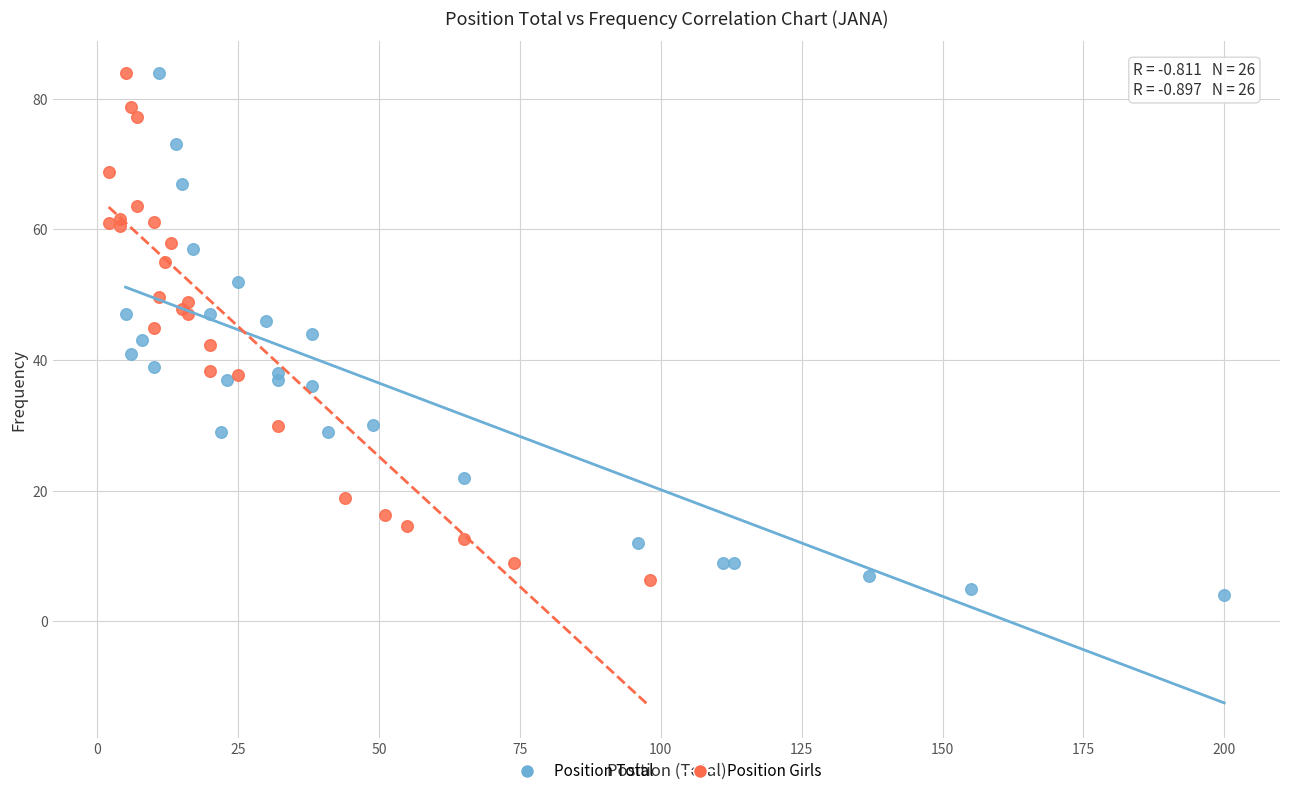

Which series has the widest spread of Y values?

Position Total